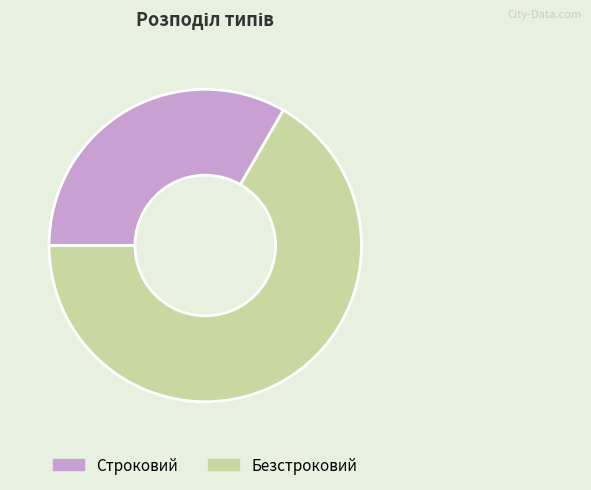

How many segments does this pie chart have?

2